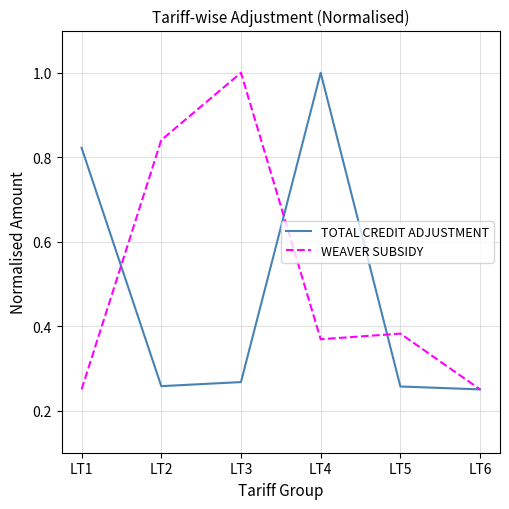

True or false: TOTAL CREDIT ADJUSTMENT has a value of 0.5 at LT3.

False